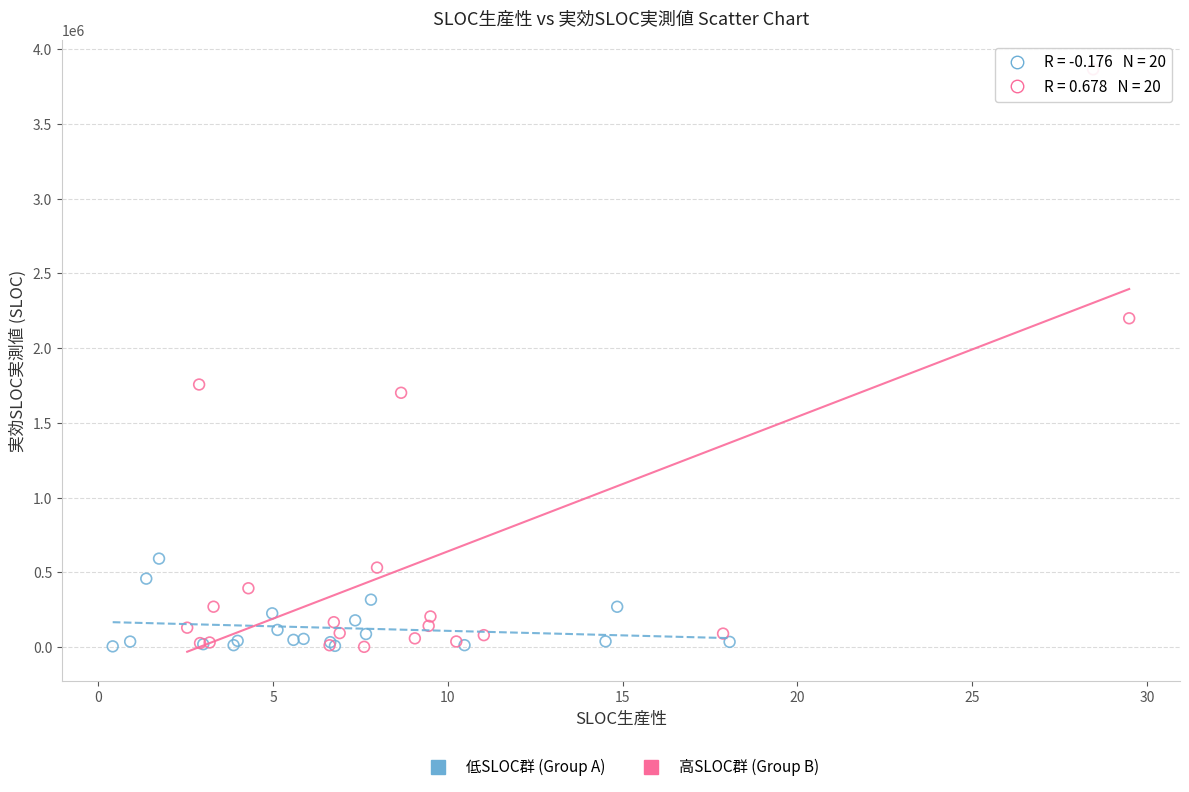

Which series contains the highest Y value?

高SLOC群 (Group B)